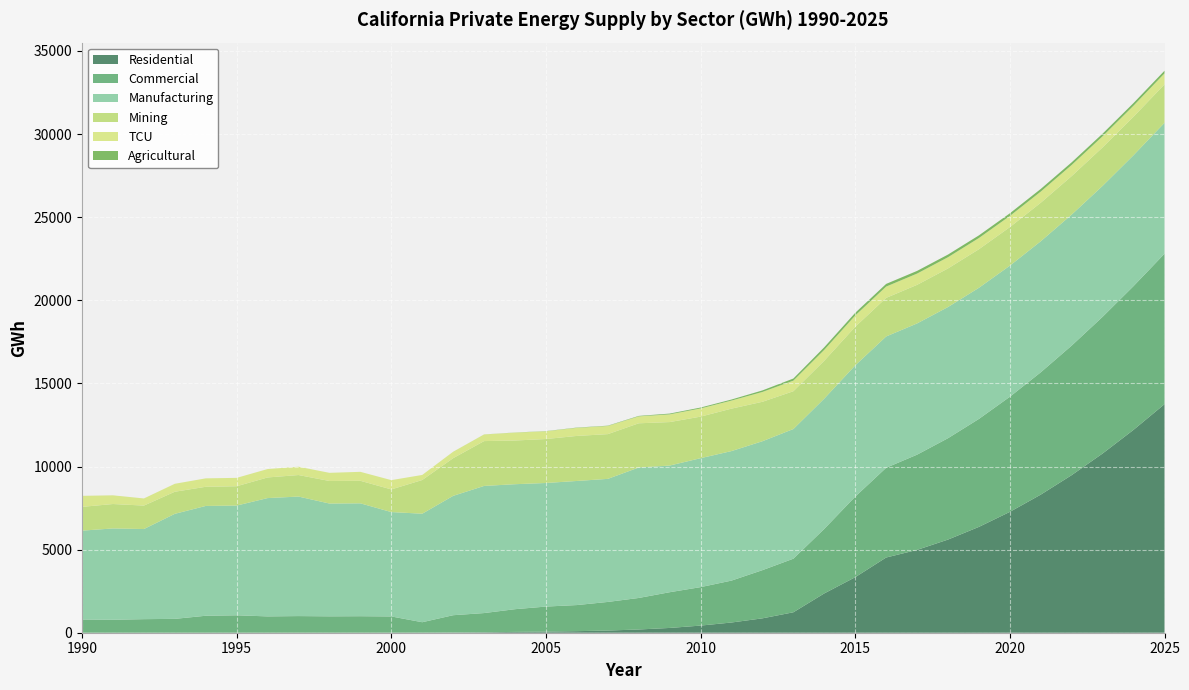

Reading right to left, extract all data points from this chart.

Residential: 13749.4	12208.5	10784.4	9482.9	8309.9	7270.7	6368.0	5604.3	4983.0	4524.7	3340.0	2365.4	1229.6	865.6	614.9	428.9	287.4	194.6	131.1	93.7	69.3	49.1	27.3	14.3	4.6	2.9	1.9	1.4	1.3	1.0	0.7	0.3	0.0	0.0	0.0	0.0
Commercial: 9053.1	8648.4	8224.7	7795.0	7359.9	6926.3	6495.9	6098.9	5729.6	5399.8	4846.8	3883.3	3224.3	2898.7	2521.6	2314.0	2149.5	1896.5	1721.4	1570.3	1504.5	1367.0	1155.3	1039.4	627.5	976.4	992.1	984.8	1000.1	981.3	1048.1	1020.7	833.7	816.1	779.4	795.4
Manufacturing: 7872.4	7875.0	7877.7	7880.5	7883.4	7886.3	7889.3	7892.4	7895.6	7898.8	7896.7	7839.3	7801.6	7756.9	7792.8	7758.0	7620.4	7849.1	7403.9	7466.6	7435.1	7519.4	7648.6	7181.2	6527.7	6280.2	6790.7	6786.2	7190.6	7118.1	6602.4	6606.4	6319.4	5422.2	5494.7	5346.6
Mining: 2314.6	2315.4	2316.2	2317.1	2318.0	2318.9	2319.8	2320.7	2321.6	2322.6	2322.3	2278.7	2273.7	2373.0	2553.3	2499.8	2616.0	2659.8	2691.4	2709.6	2644.8	2629.1	2698.2	2266.3	2027.8	1362.3	1356.1	1357.1	1294.9	1240.5	1162.5	1152.0	1328.6	1410.4	1469.3	1429.6
TCU: 664.3	665.9	667.5	669.1	670.8	672.6	674.3	676.1	678.0	679.9	680.6	655.3	638.0	591.8	485.6	492.6	465.3	418.0	490.2	486.4	466.2	475.9	399.1	386.4	304.9	559.2	539.2	490.2	500.6	507.1	503.2	508.2	478.9	428.3	522.4	662.3
Agricultural: 158.9	158.9	158.9	159.1	159.2	159.4	159.7	160.0	160.4	160.8	160.5	156.0	126.5	92.8	62.2	54.1	45.9	26.0	18.7	15.9	10.7	5.6	2.3	0.7	0.0	0.0	0.0	0.0	0.0	0.0	0.0	0.0	0.1	0.3	0.3	0.4